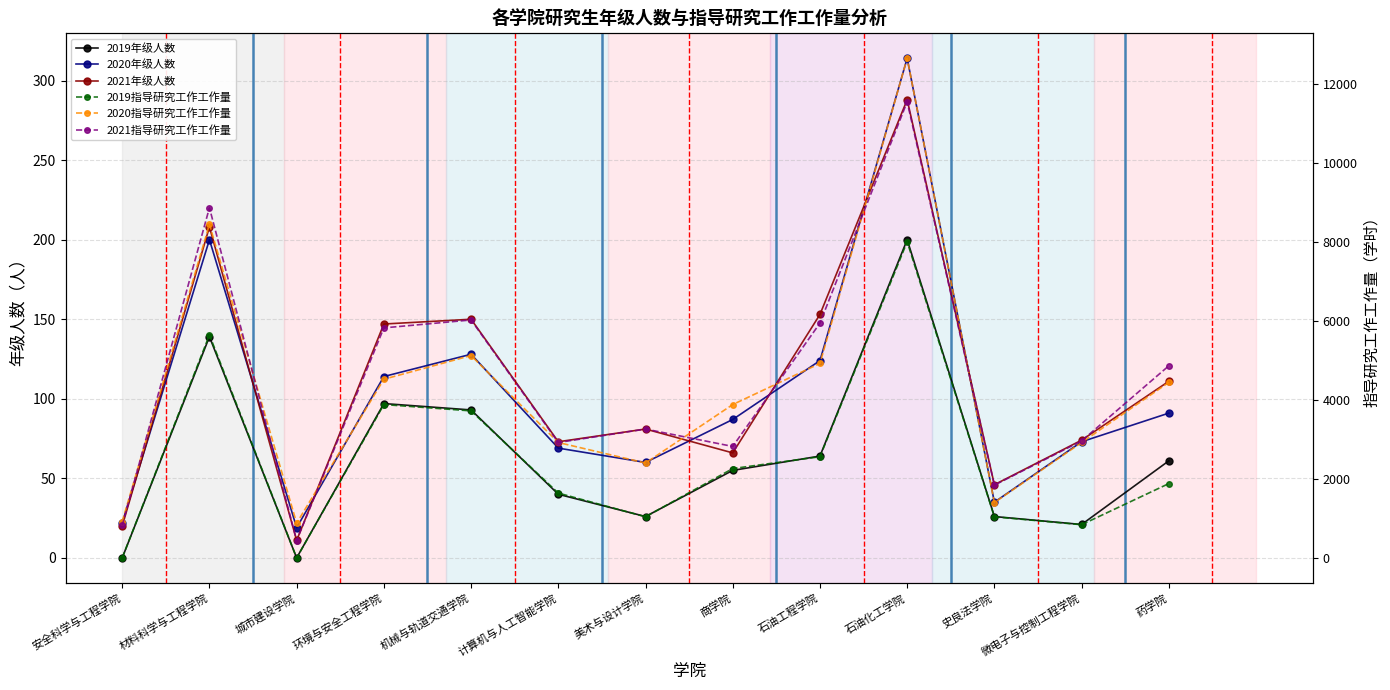

Where is 2020年级人数 nearest to the value 166?

材料科学与工程学院